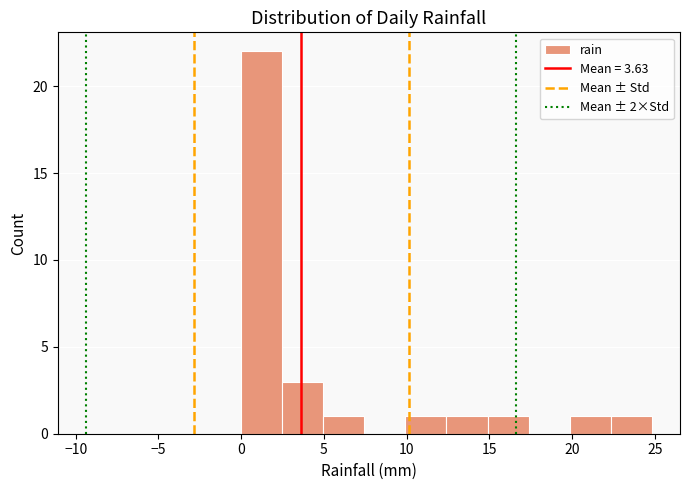

What is the height of the bar covering 15.0 to 17.5 on the x-axis? Neither the bar edges nor the heights are printed on the chart, so give them approximately, as read against the axes.

1